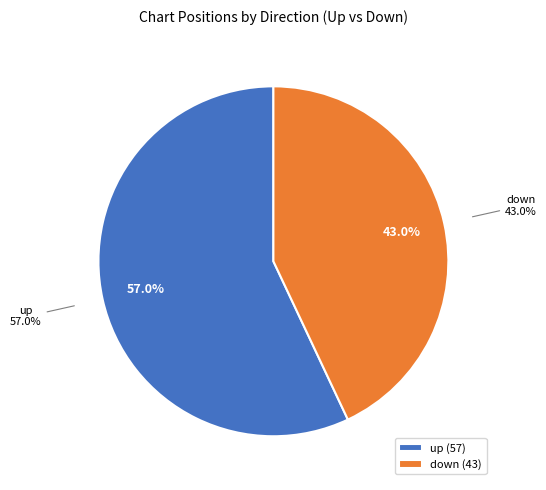

To the nearest percent, what is the average slice percentage?

50%